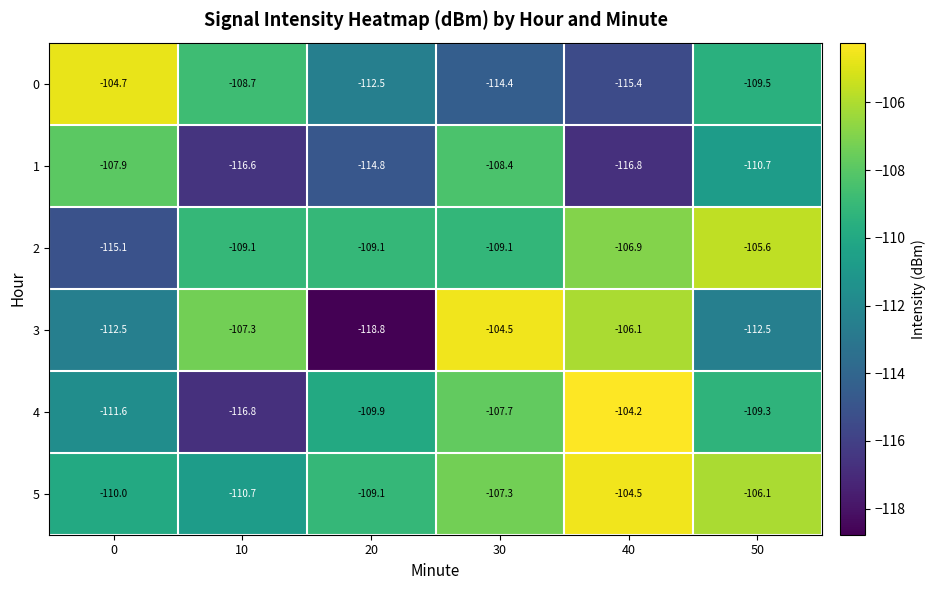

What is the approximate value of 3 at 10?

-107.3